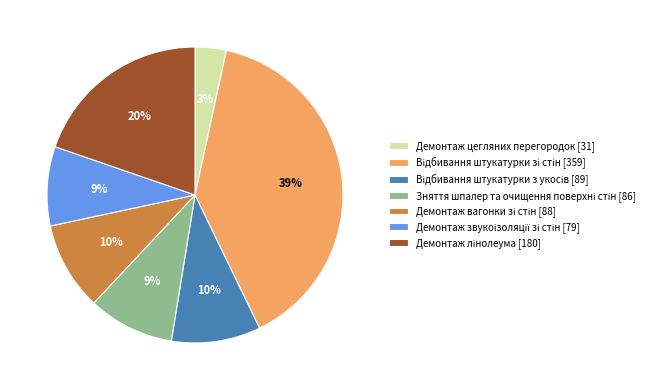

What is the smallest slice in the pie chart?

Демонтаж цегляних перегородок [31]